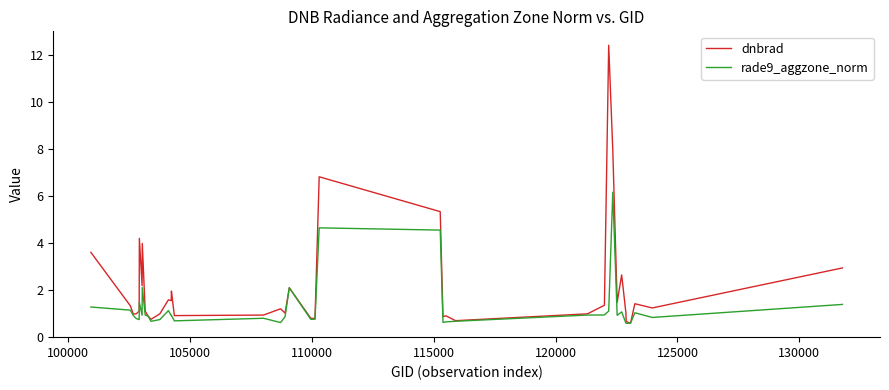

Does the chart display data point markers on the line(s)?

No